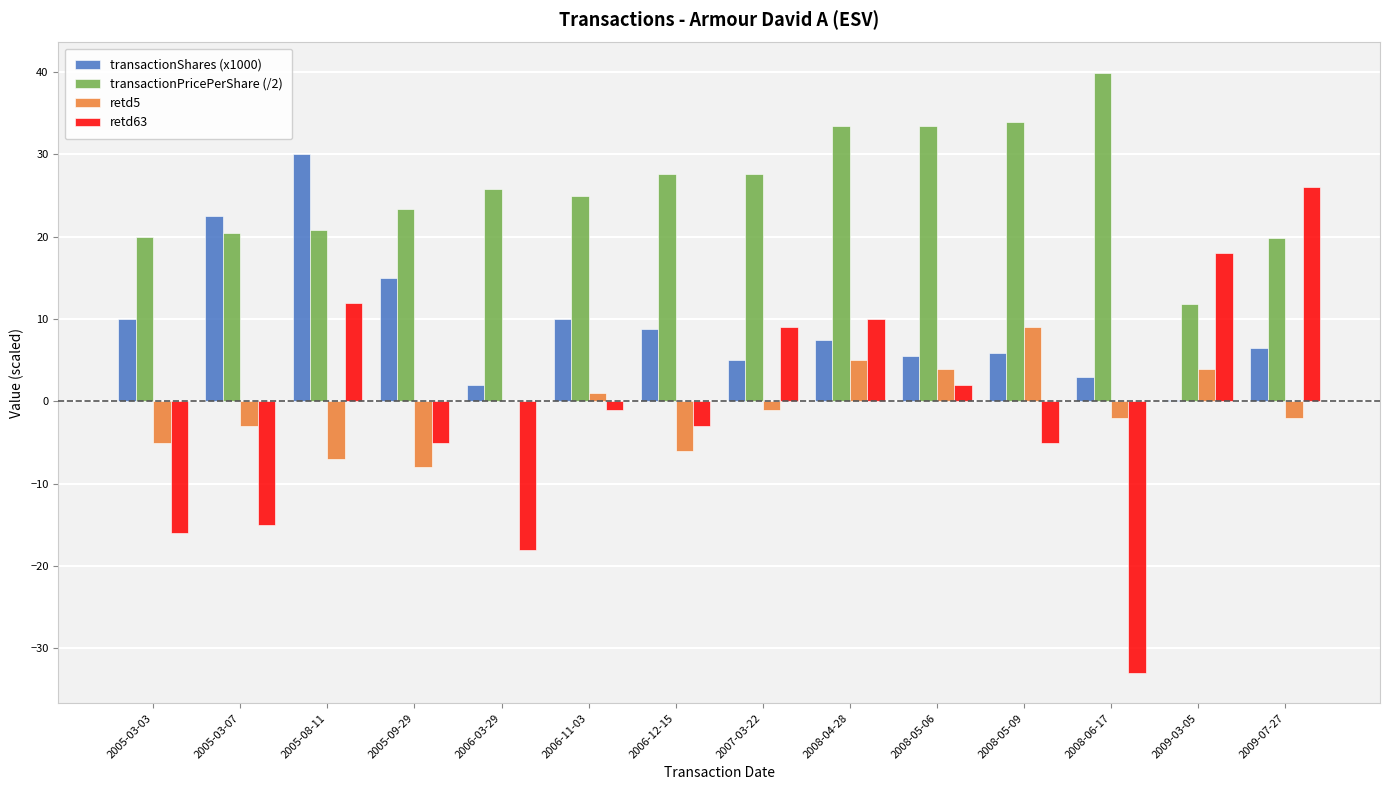

Which series has the widest spread of values?

retd63